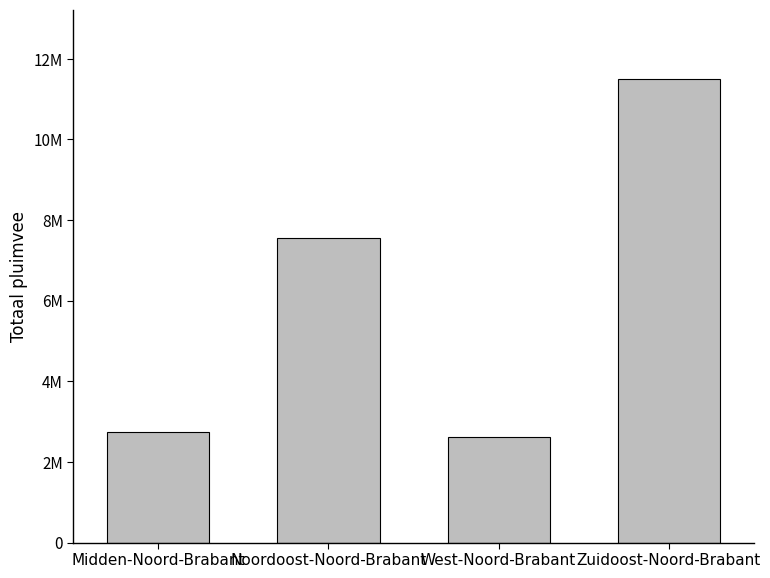

What is the greatest value displayed?

11491911